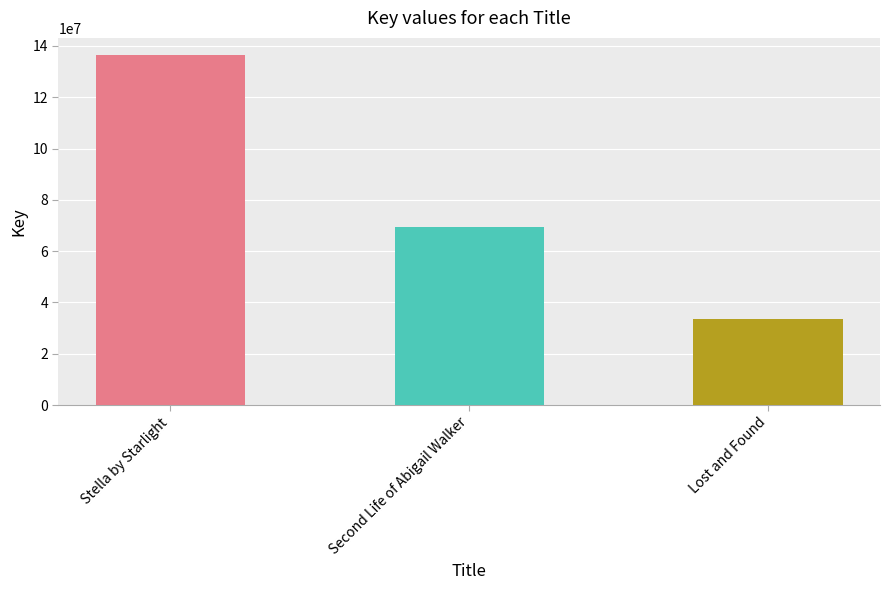

Where is the data nearest to the value 84976509?

Second Life of Abigail Walker